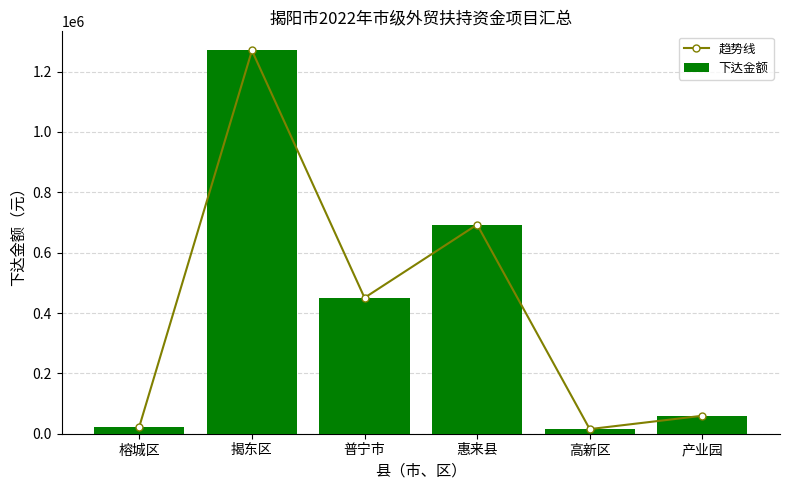

Is it true that 趋势线 equals 7661 at 高新区?

False